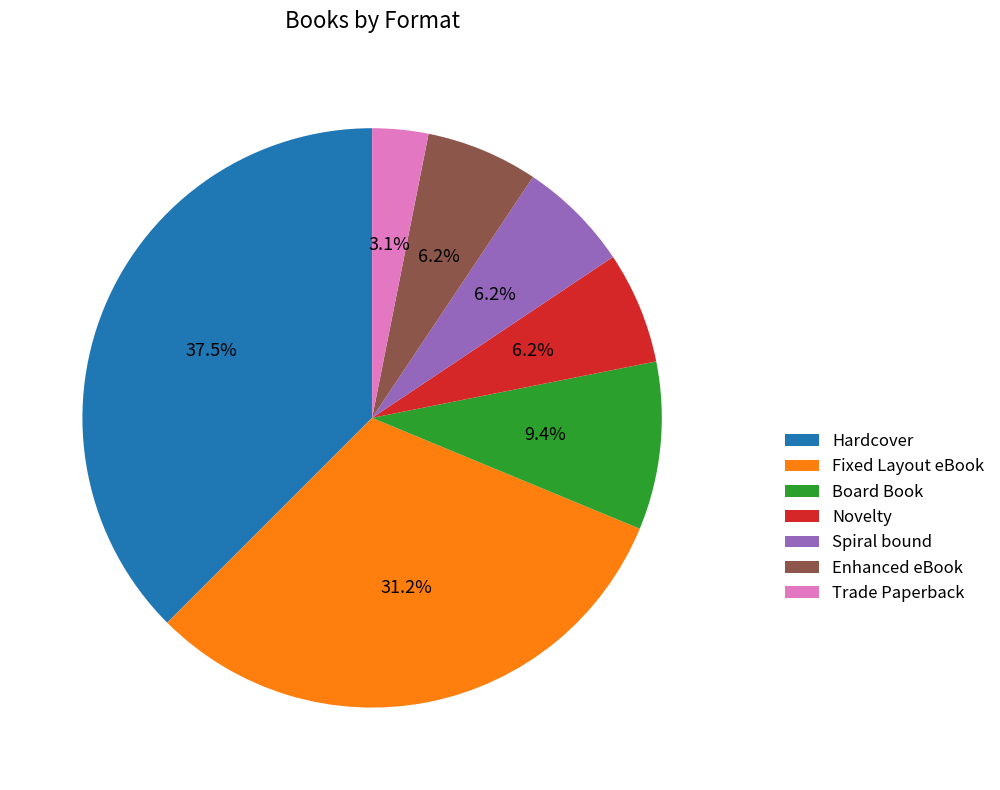

What is the largest slice in the pie chart?

Hardcover